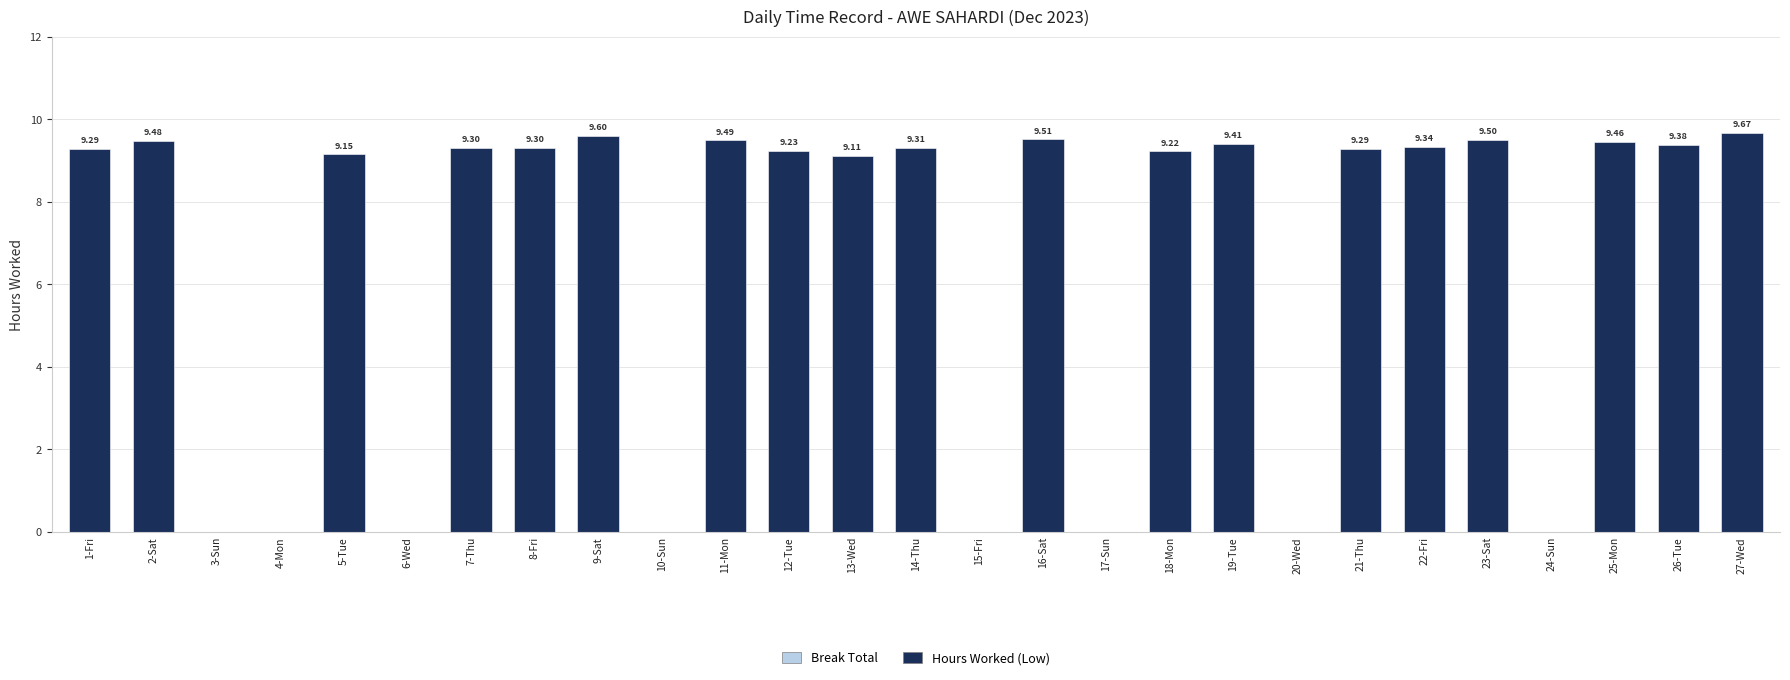

What is the change in value from 1-Fri to 9-Sat?

+0.3